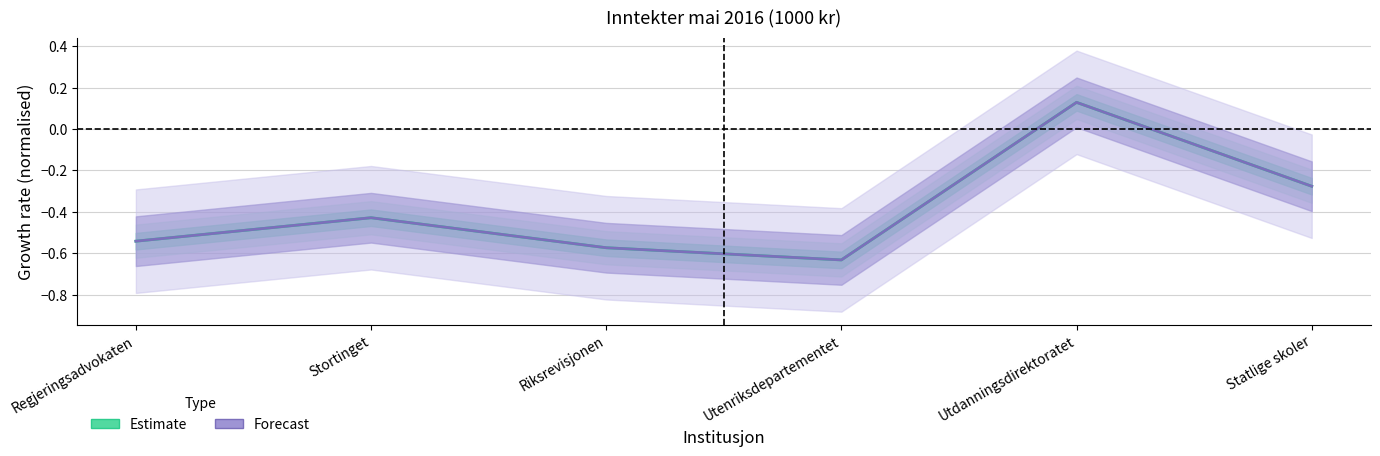

What is the total value across all series at Utdanningsdirektoratet?

0.3